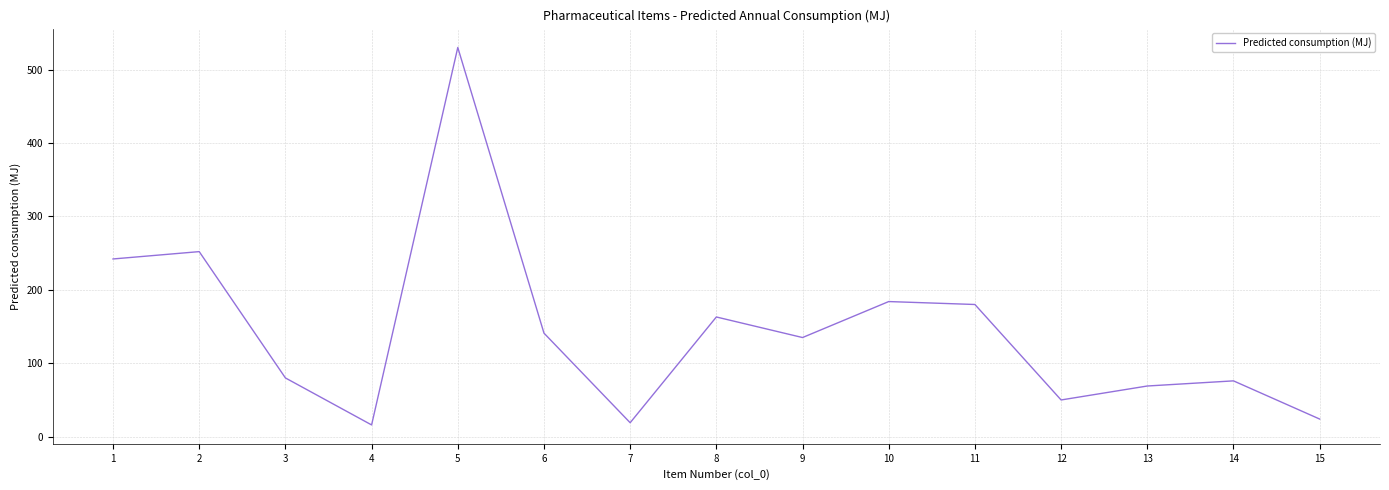

What is the sum of the values at 12 and 5?

580